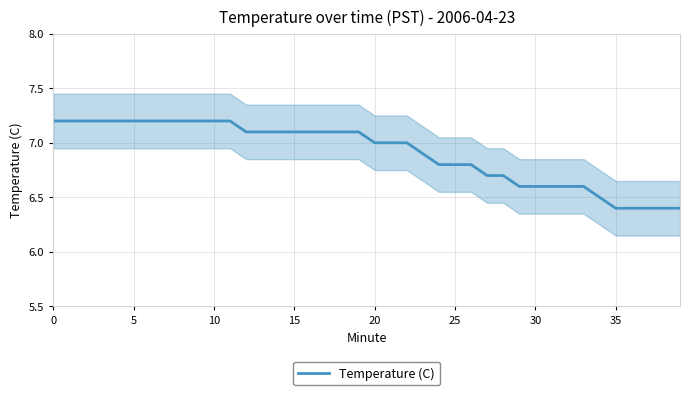

What is the label of the 4th point from the right?

36